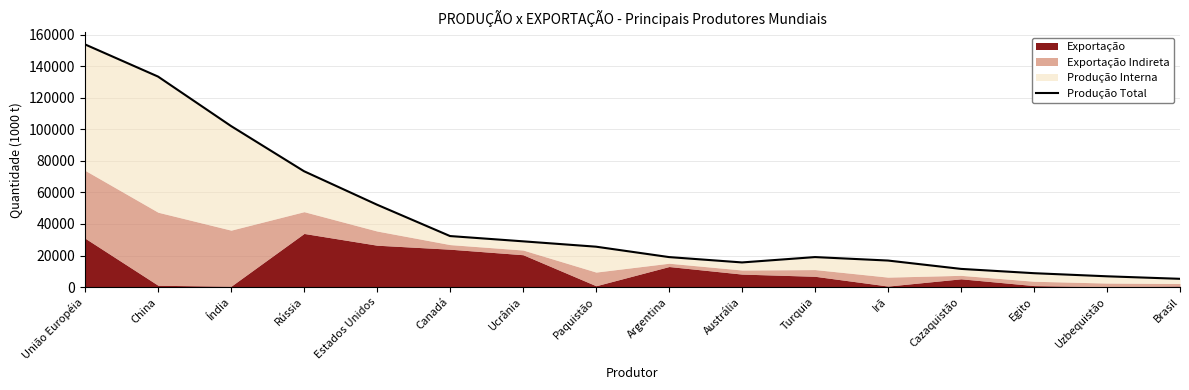

True or false: the data shows 29000 at Ucrânia.

True